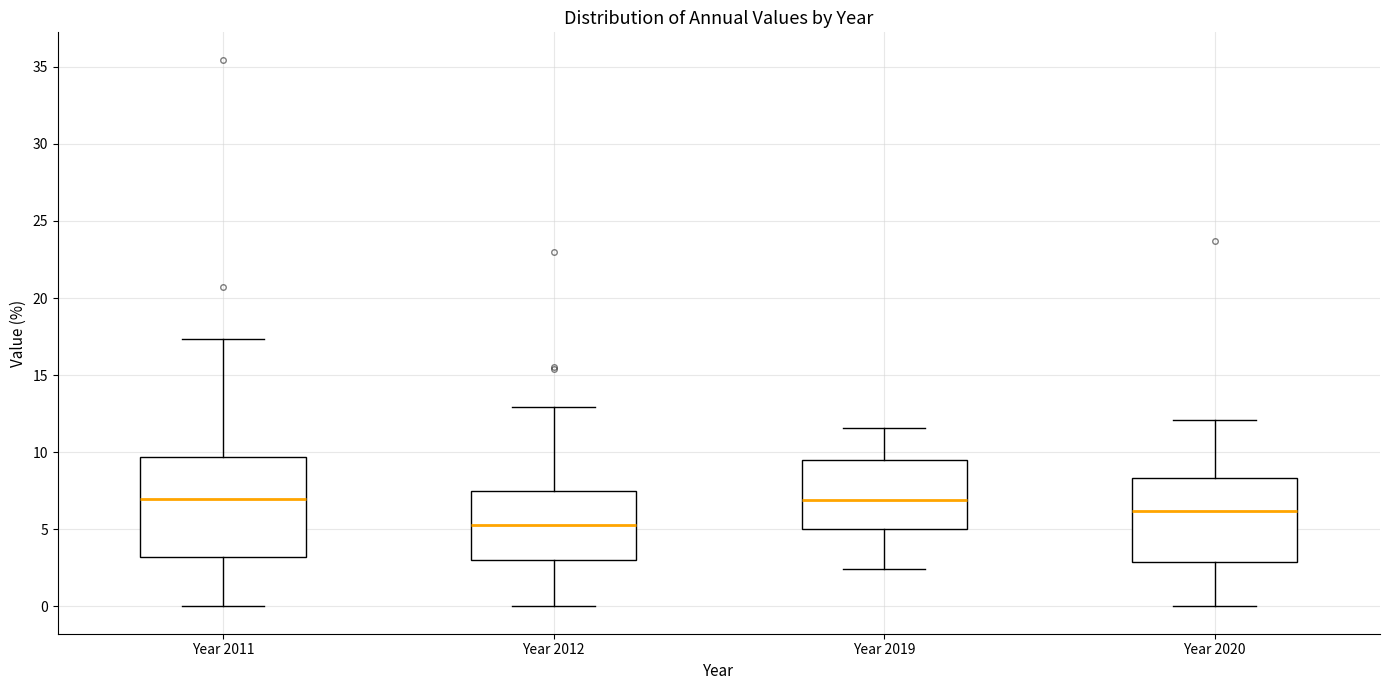

Comparing the boxes themselves (not the whiskers), which one is the tallest?

Year 2011